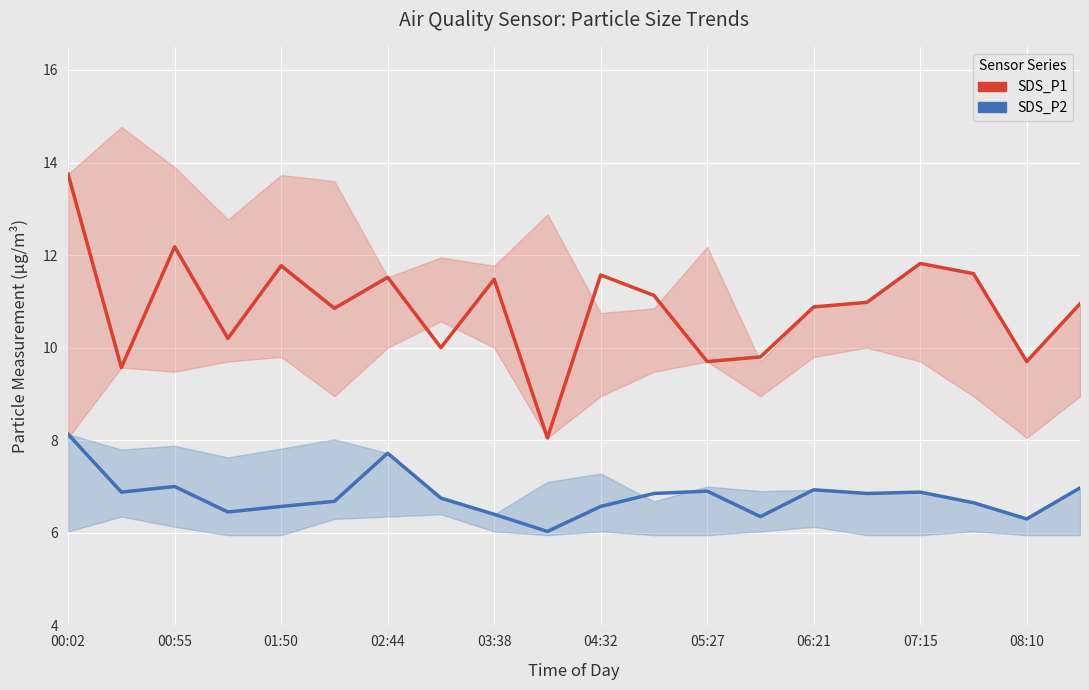

Rank the series at 00:02 from highest to lowest value.

SDS_P1, SDS_P2